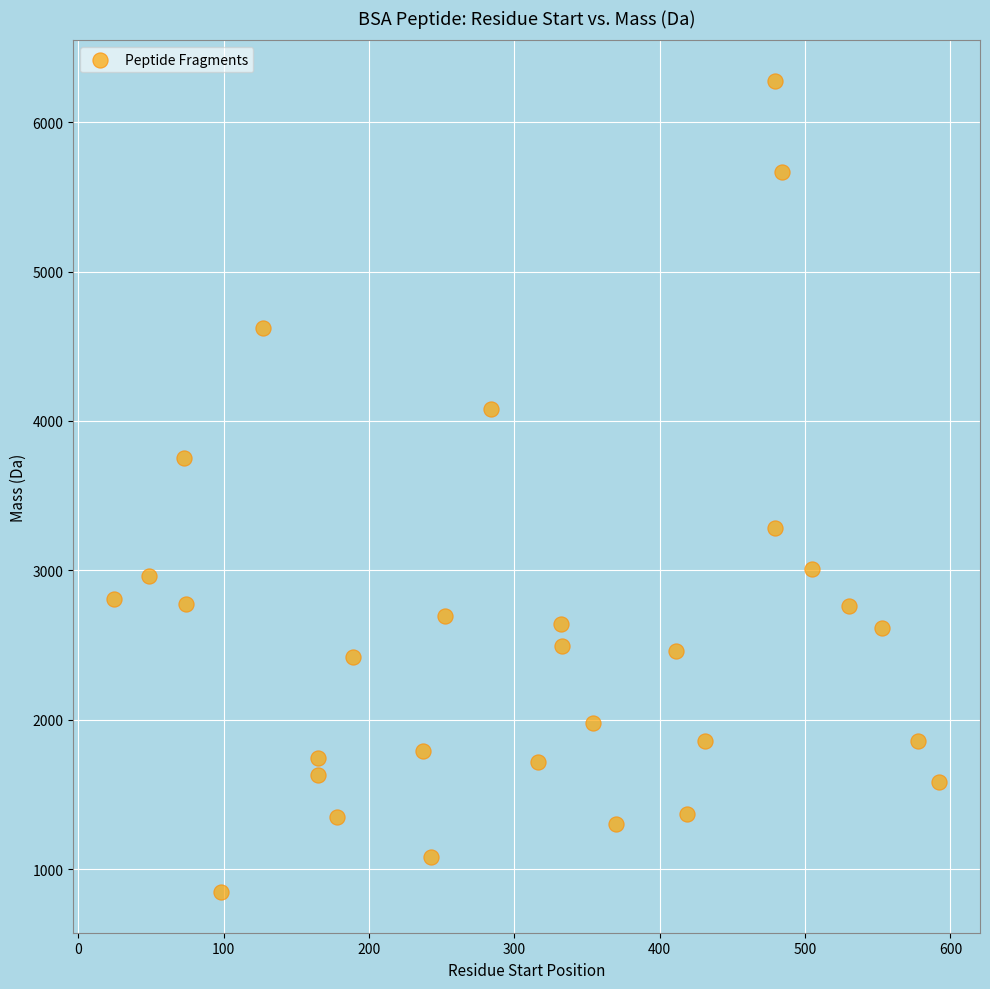

What Y value in the scatter plot is closest to 3561?

3750.7